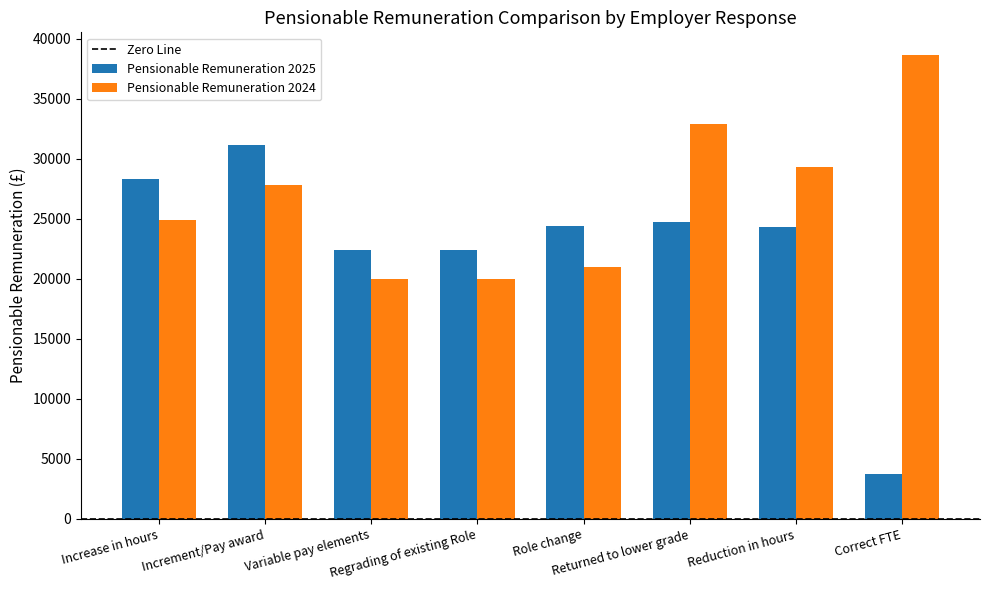

Rank the series by their maximum value, from lowest to highest.

Pensionable Remuneration 2025, Pensionable Remuneration 2024